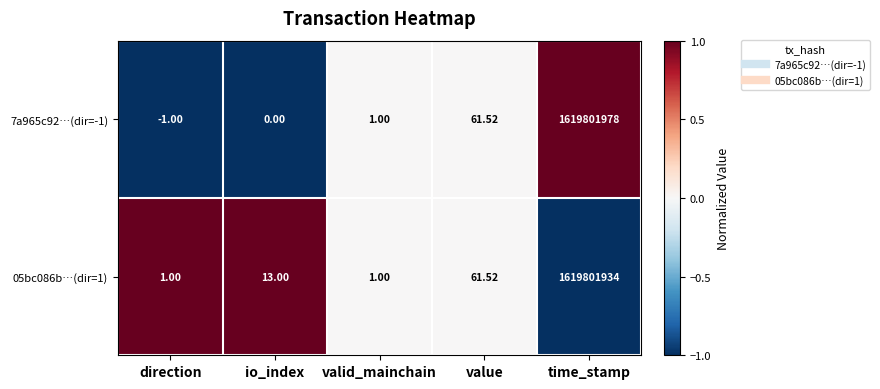

Which category has the highest value in the 05bc086b…(dir=1) series?

time_stamp